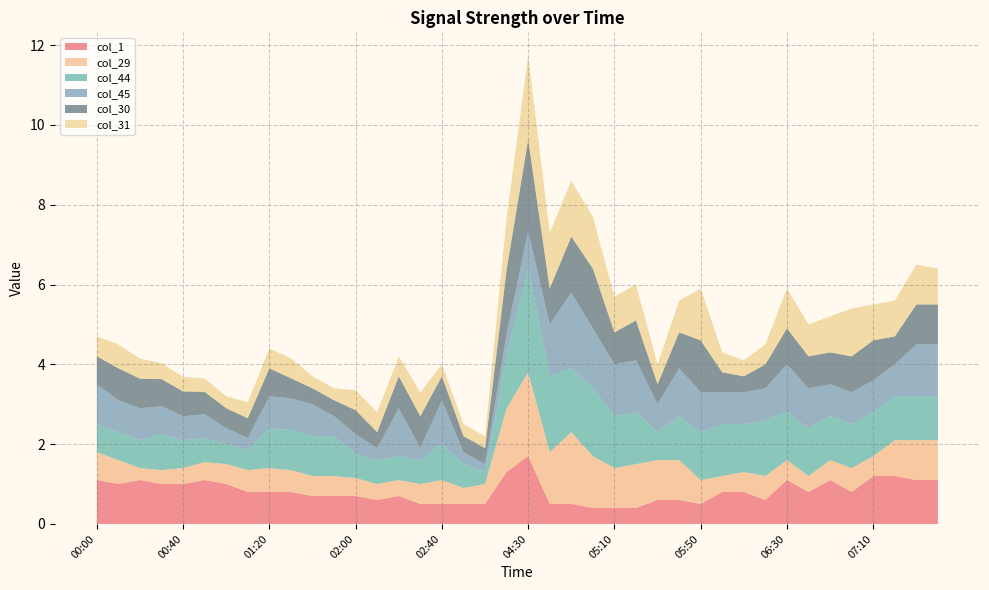

At which label does col_1 reach its peak?

04:30